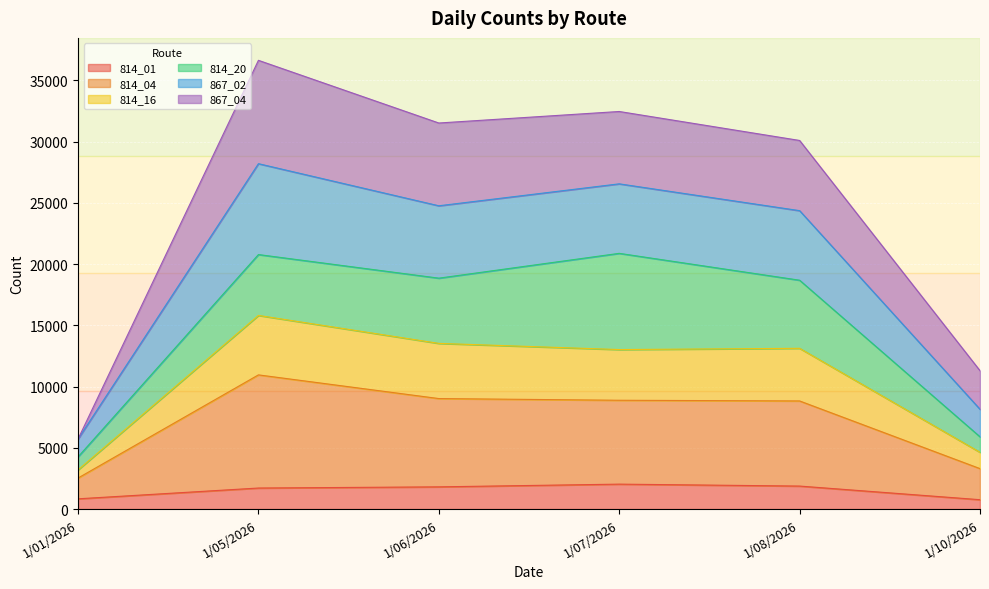

What position from the right is 1/10/2026?

1